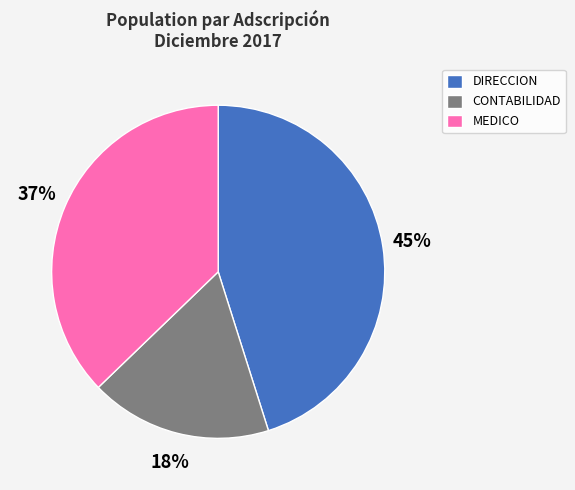

Rank the categories by value from lowest to highest.

CONTABILIDAD, MEDICO, DIRECCION